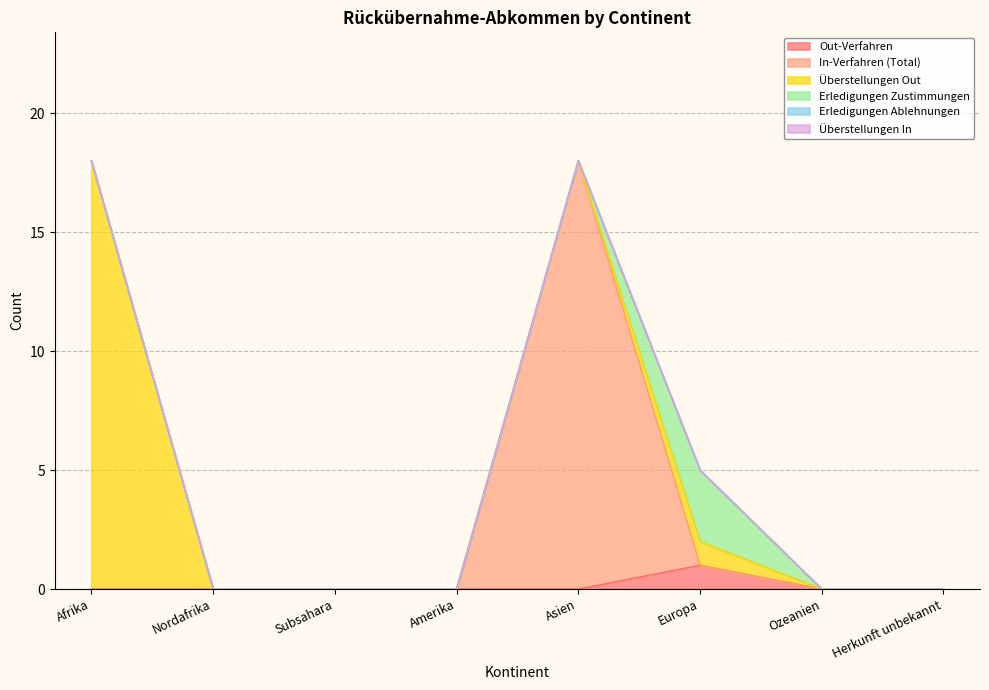

True or false: Überstellungen Out has more than 2 interior local peaks.

False